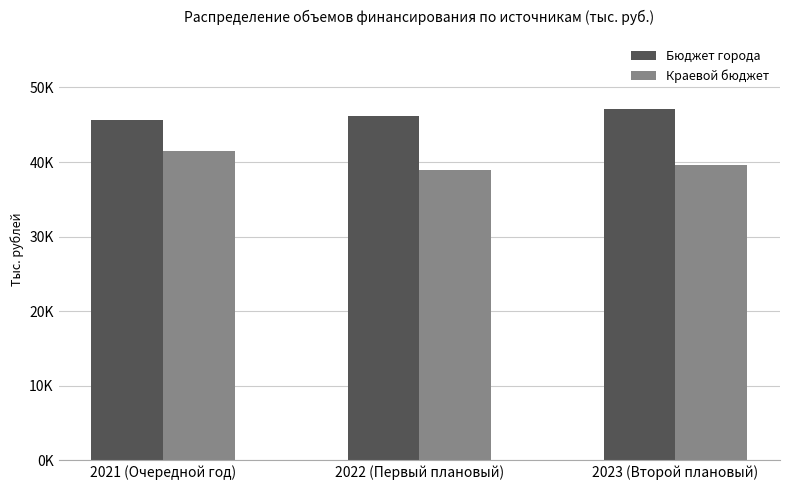

At how many categories does at least one series exceed 43721?

3